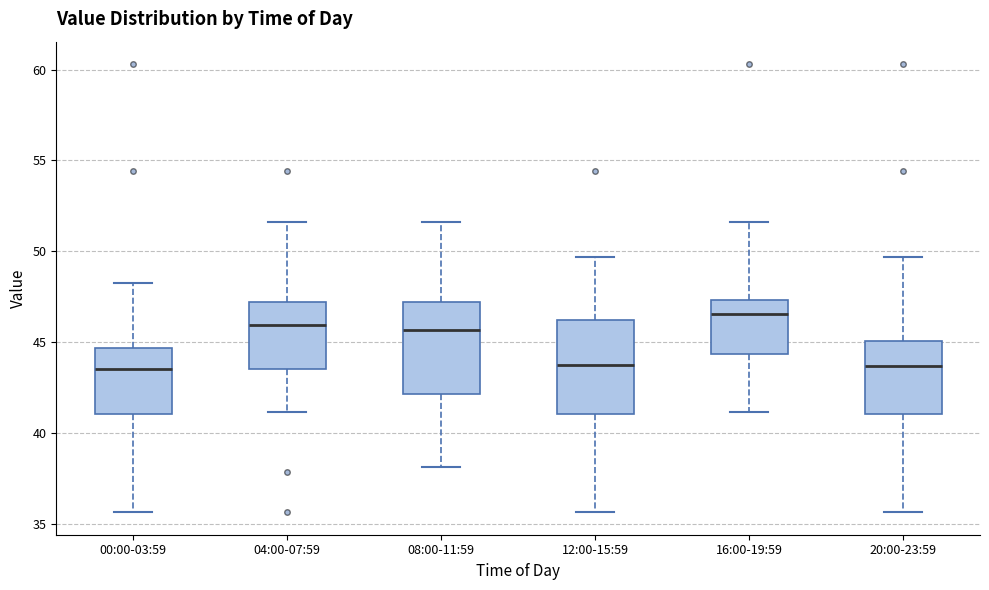

Where does the median line of the box for 08:00-11:59 sit on the y-axis? The values are not printed on the chart, so give them approximately, as read against the axis.

45.5